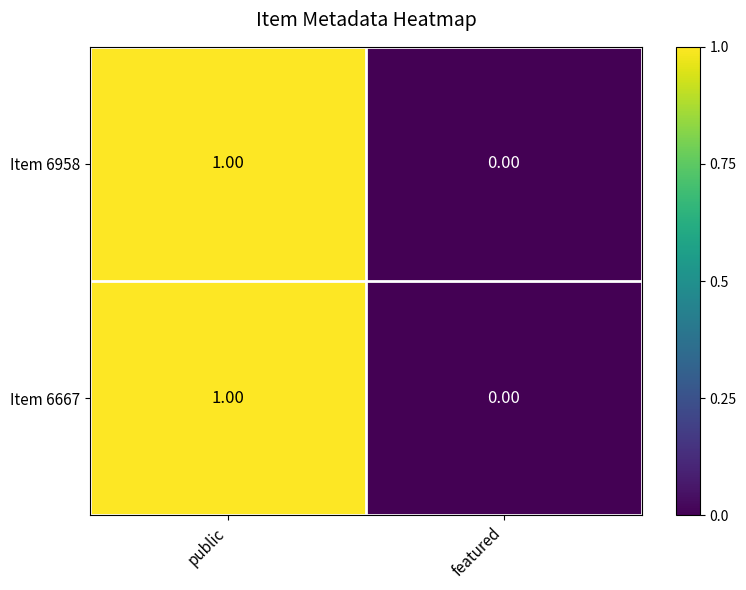

At which label is Item 6958 closest to 0?

featured